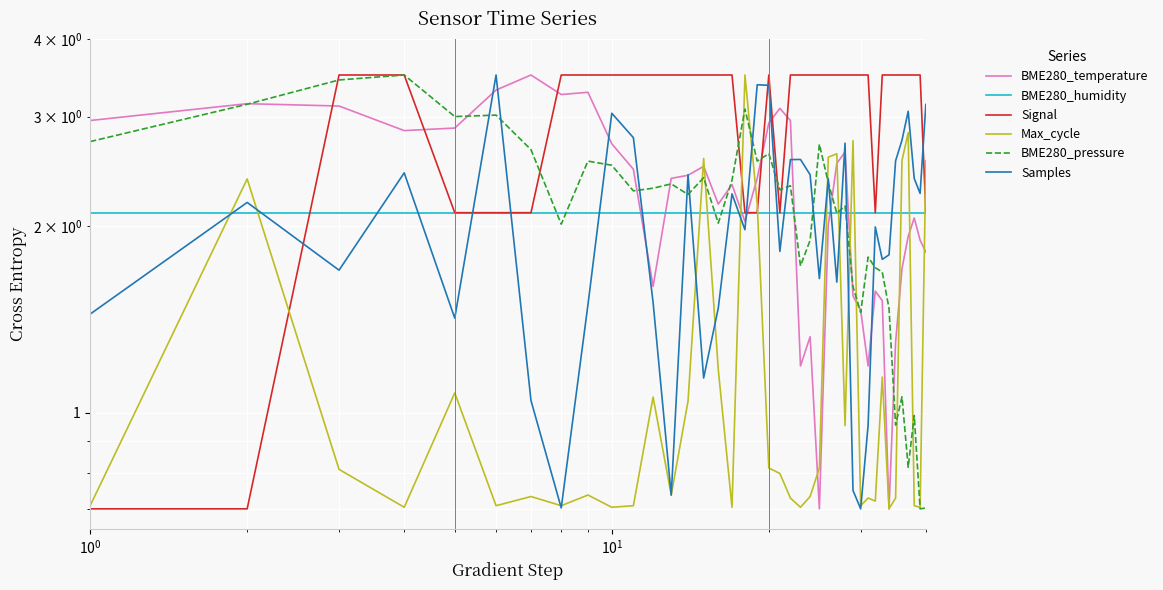

What is the minimum value for BME280_pressure?

0.7